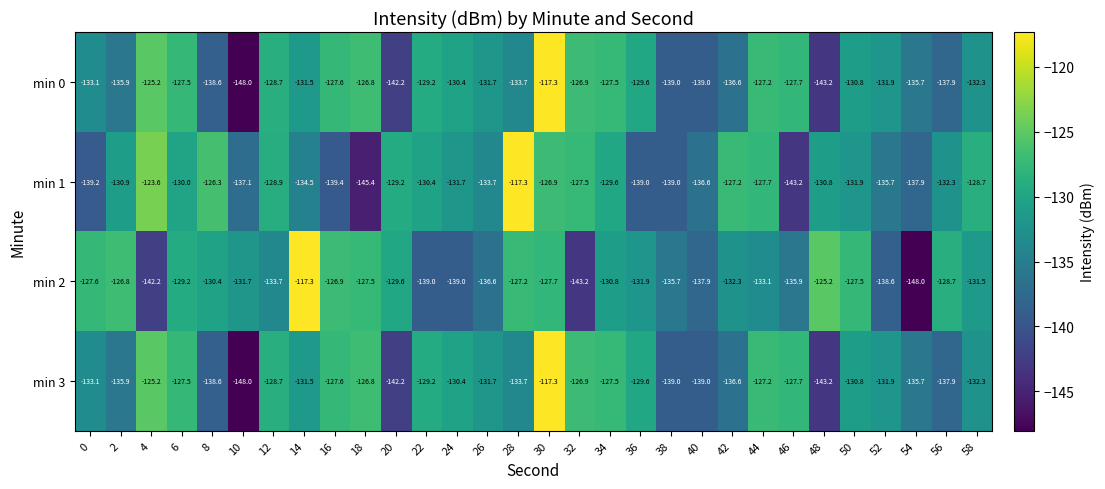

Where is min 0 nearest to the value -132?

52